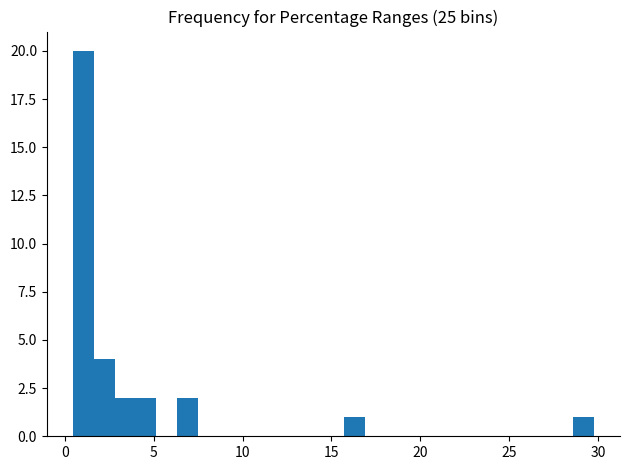

Around what value on the x-axis is the tallest bar? Give the approximate position of its centre, as read against the axis.

1.0